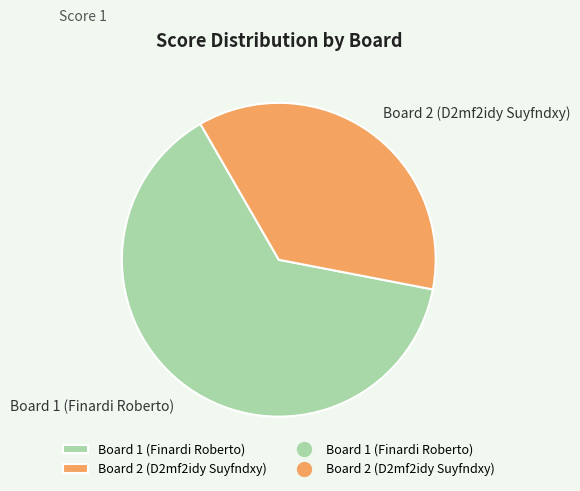

Combined, do Board 1 (Finardi Roberto) and Board 2 (D2mf2idy Suyfndxy) account for over 50%?

Yes